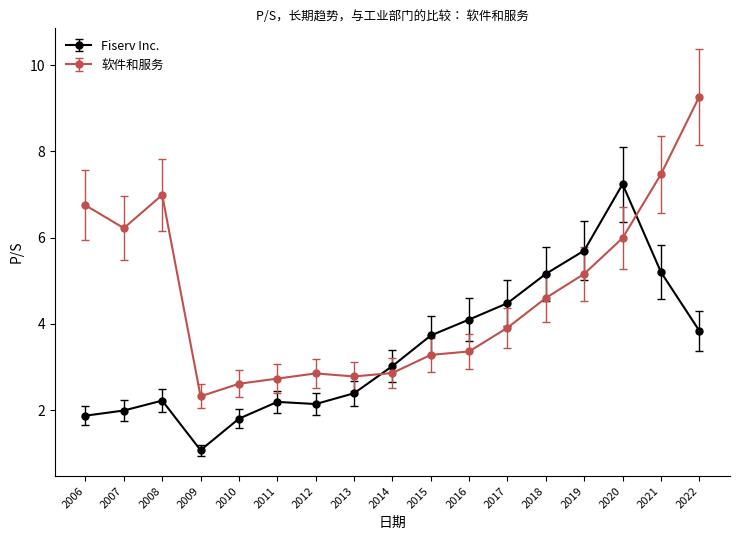

Where is 软件和服务 nearest to the value 5?

2019